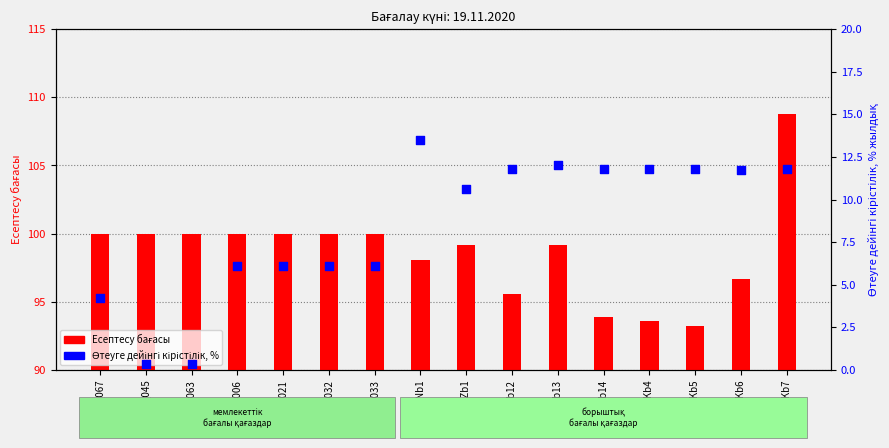

Which series has the largest total across all categories?

Есептесу бағасы